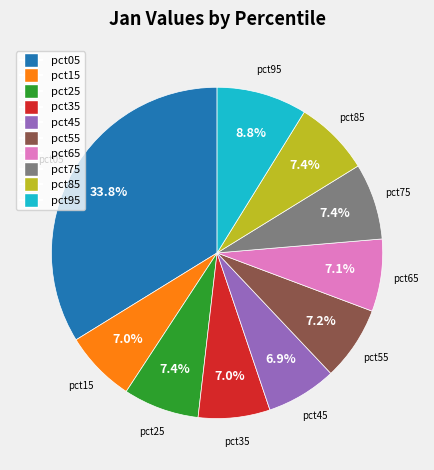

Which has a higher value, pct35 or pct05?

pct05